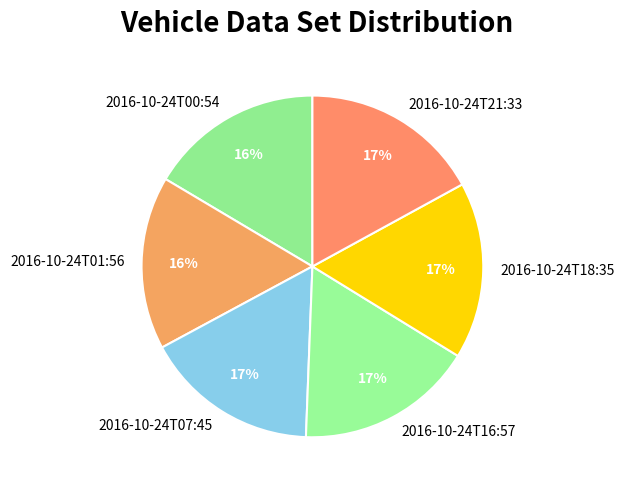

Is there a majority slice in this chart?

No